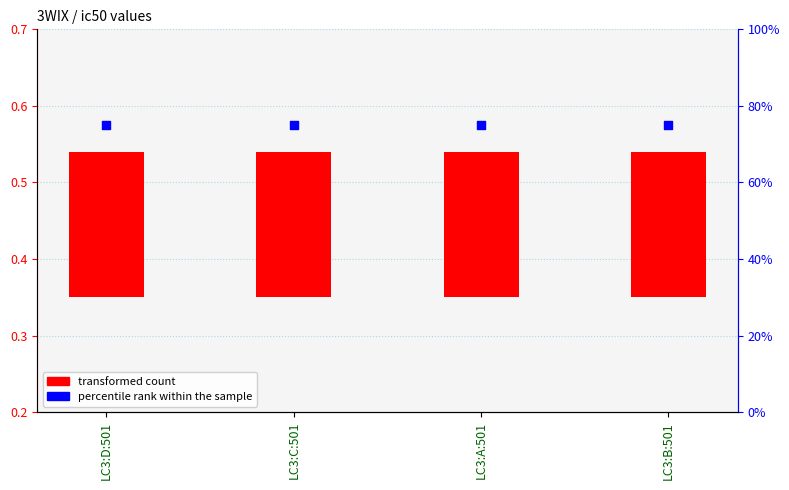

Which series has the widest spread of Y values?

transformed count